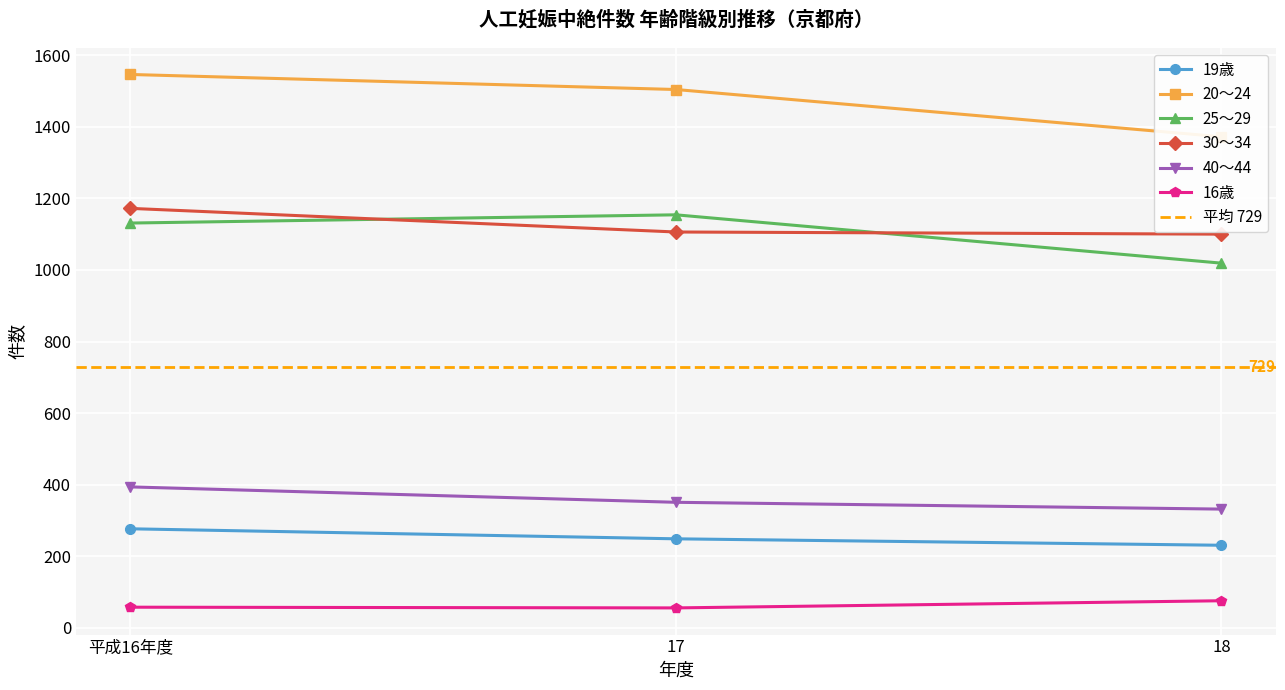

How many lines are shown in the chart?

6